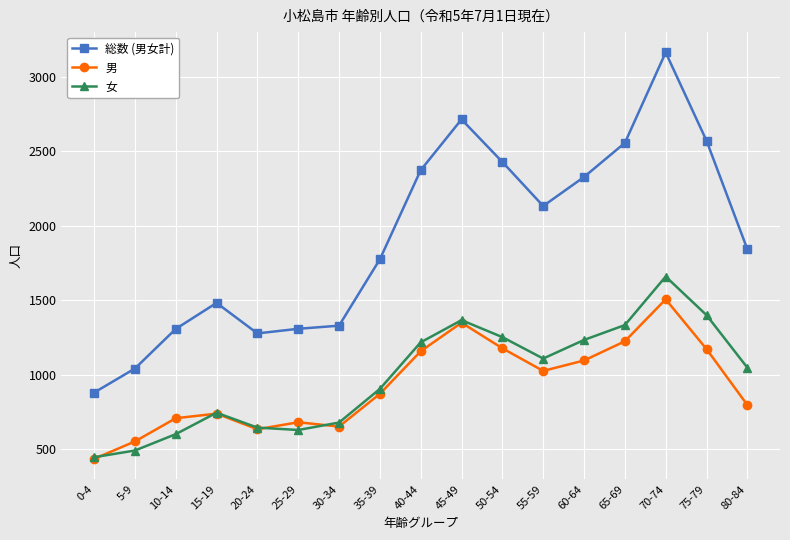

List the series in order of their peak value, lowest first.

男, 女, 総数 (男女計)